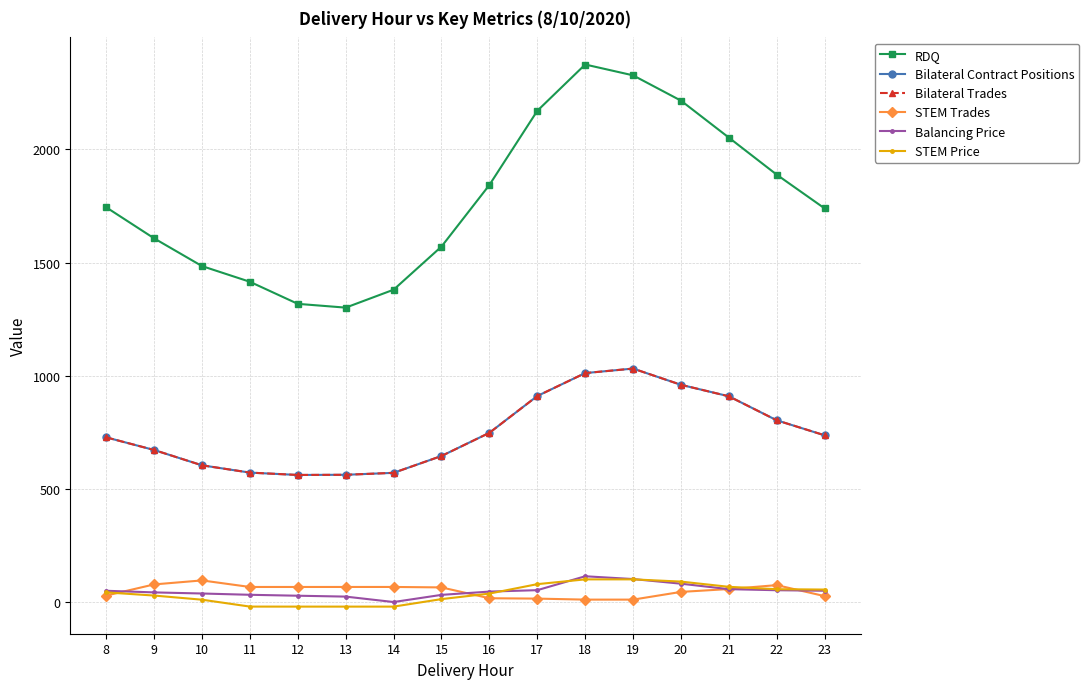

The STEM Price series shows 56.6 at 22. True or false?

True